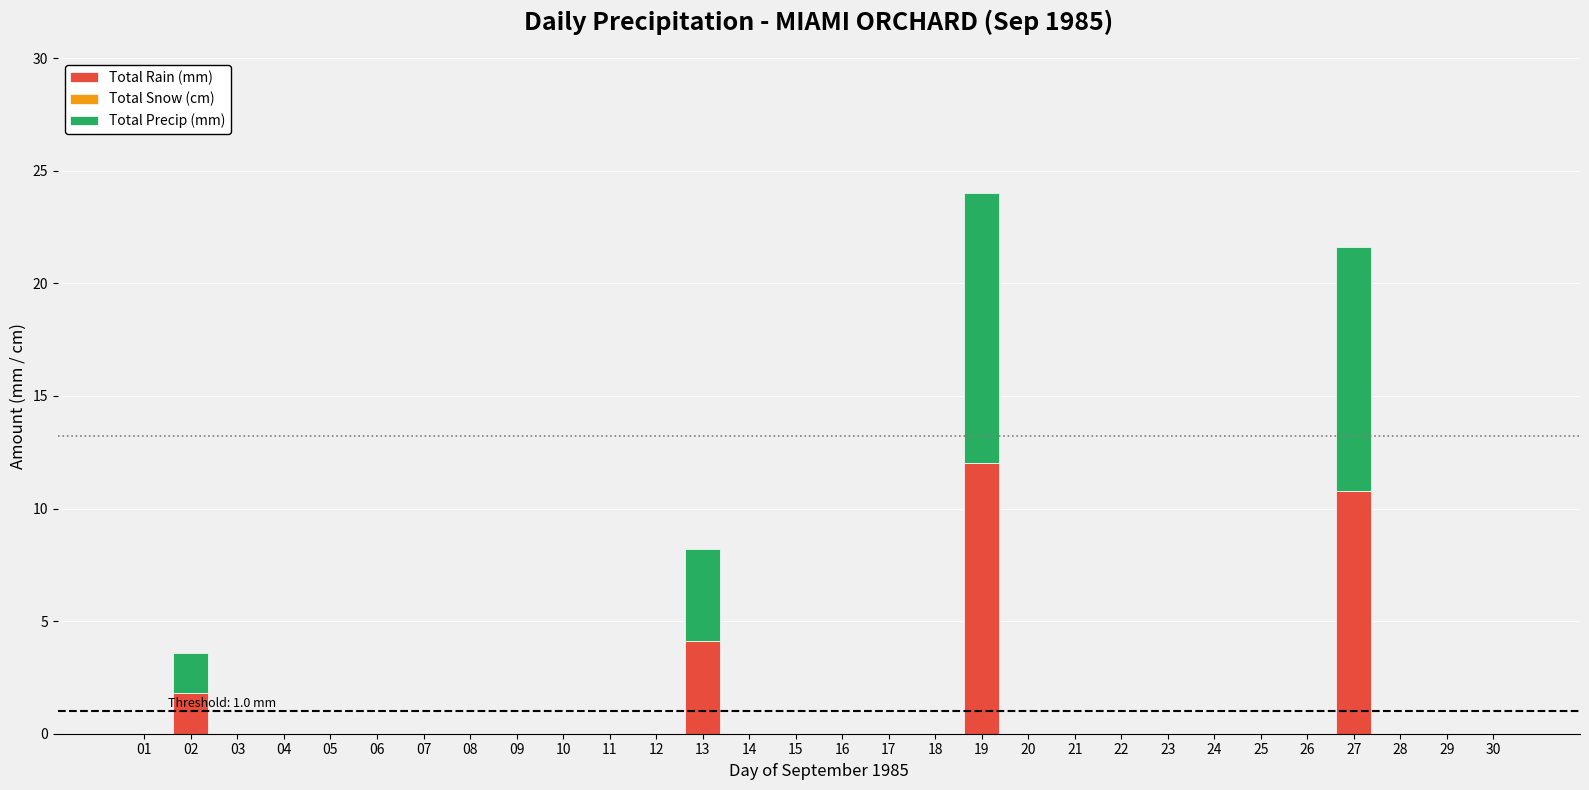

Are the bars grouped side by side (vs. stacked)?

No